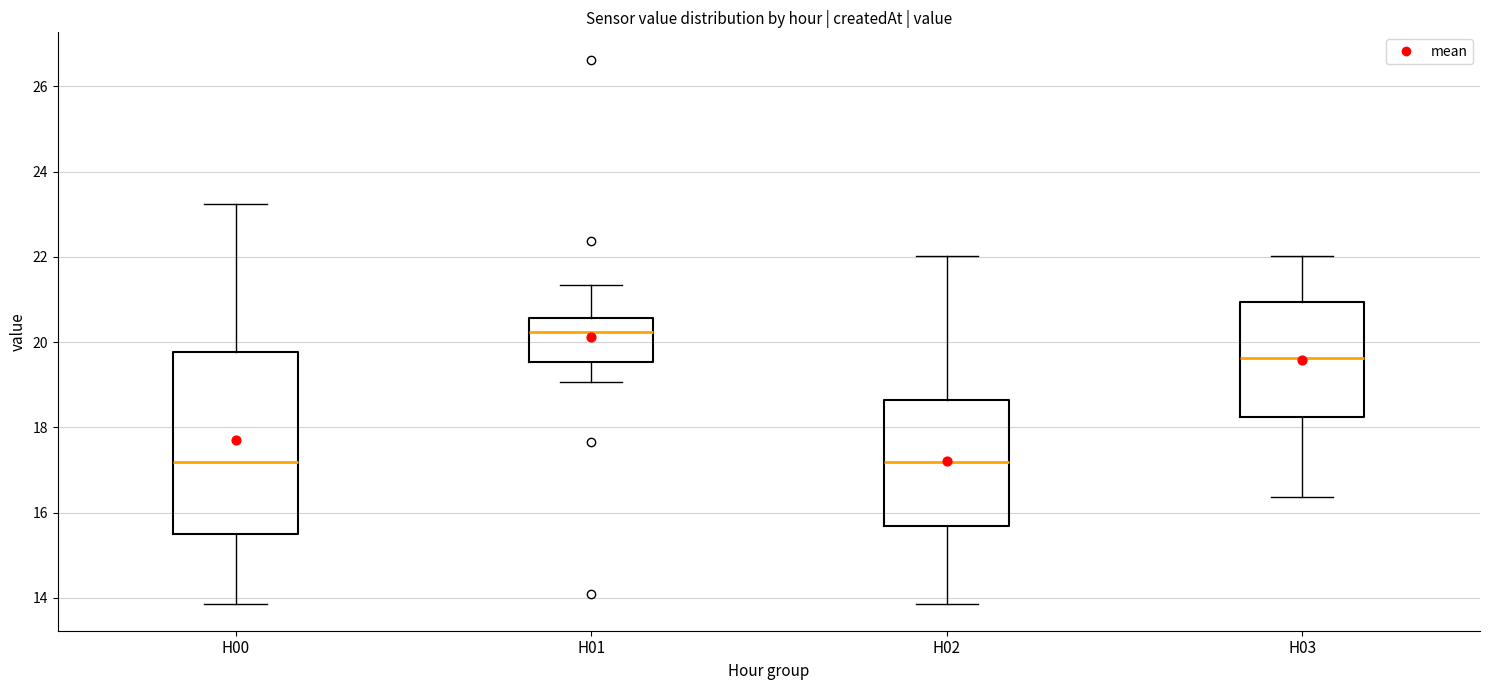

Which box's median line is the highest?

H01